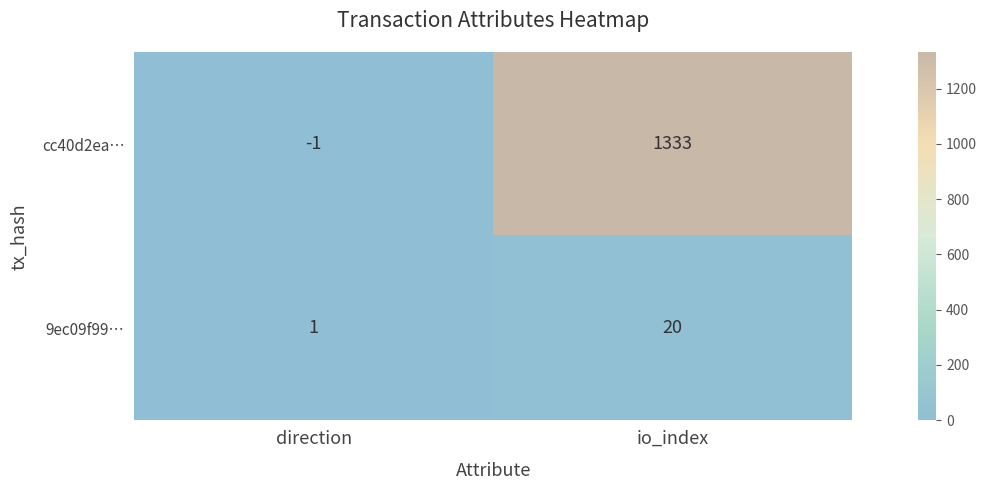

The value of cc40d2ea… at io_index is 1333. True or false?

True